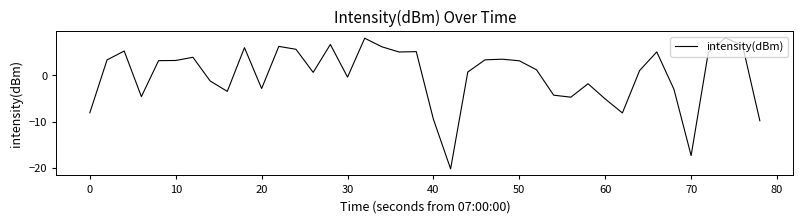

What is the maximum value shown in the chart?

8.1